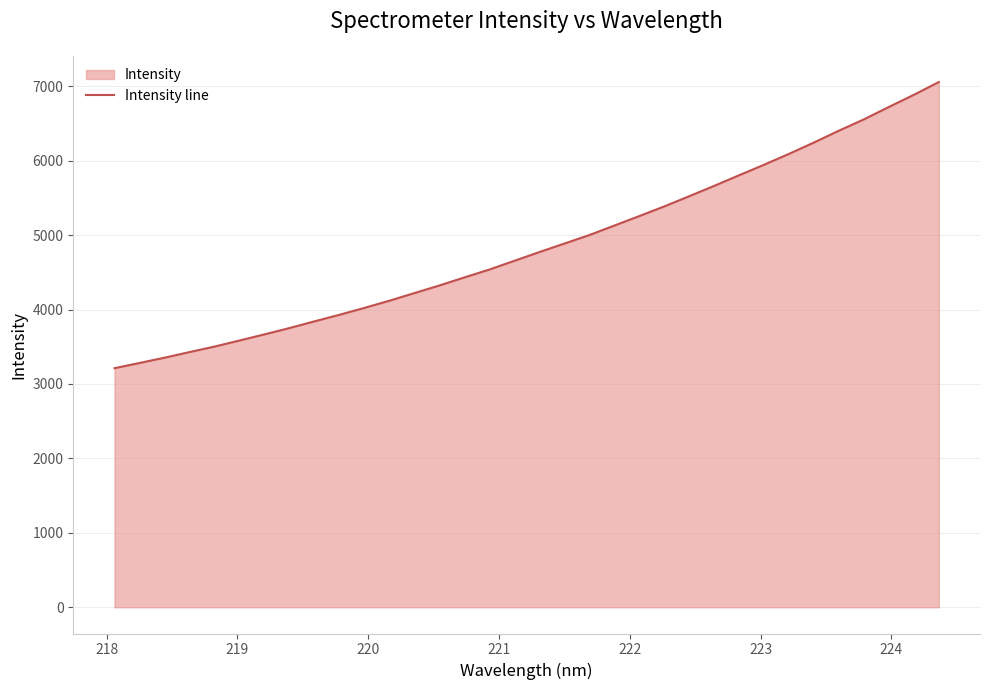

What is the maximum value shown in the chart?

7056.3